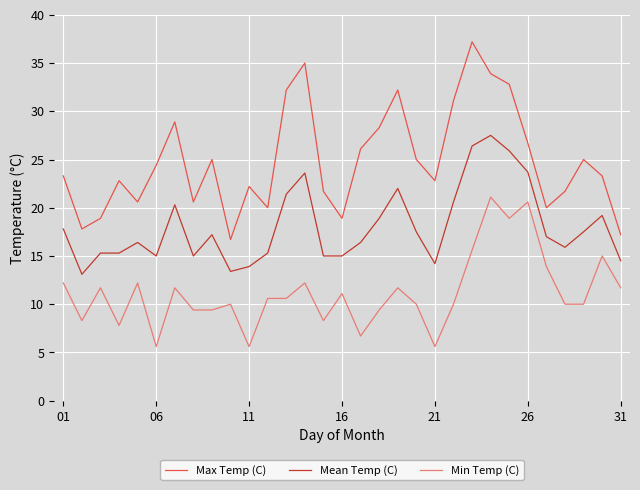

What is the maximum value shown in the chart?

37.2